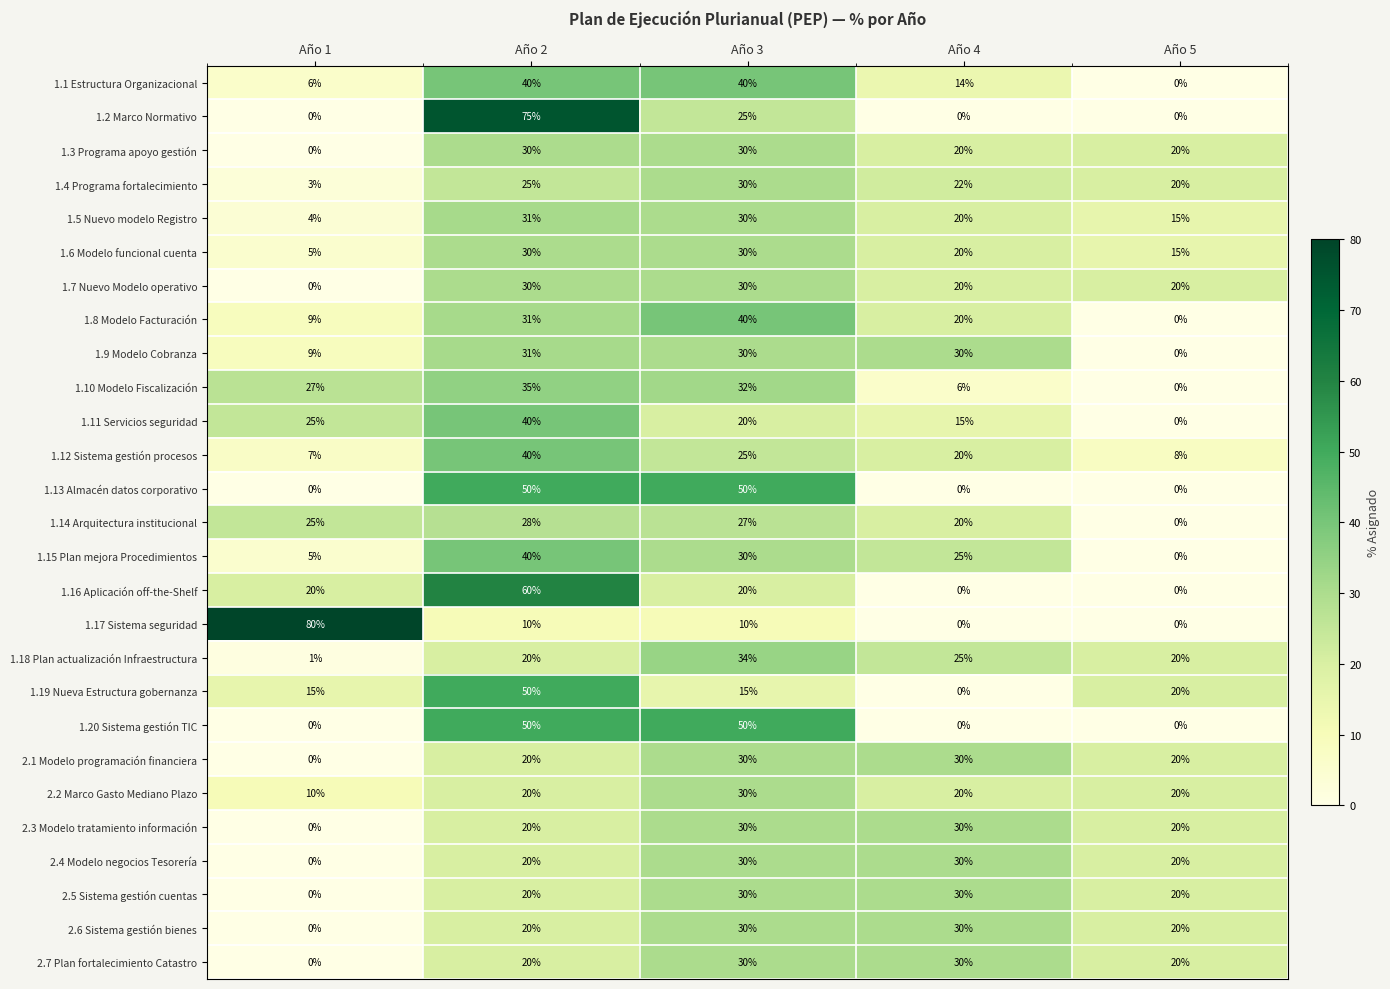

True or false: 1.3 Programa apoyo gestión has a value of 14 at Año 4.

False